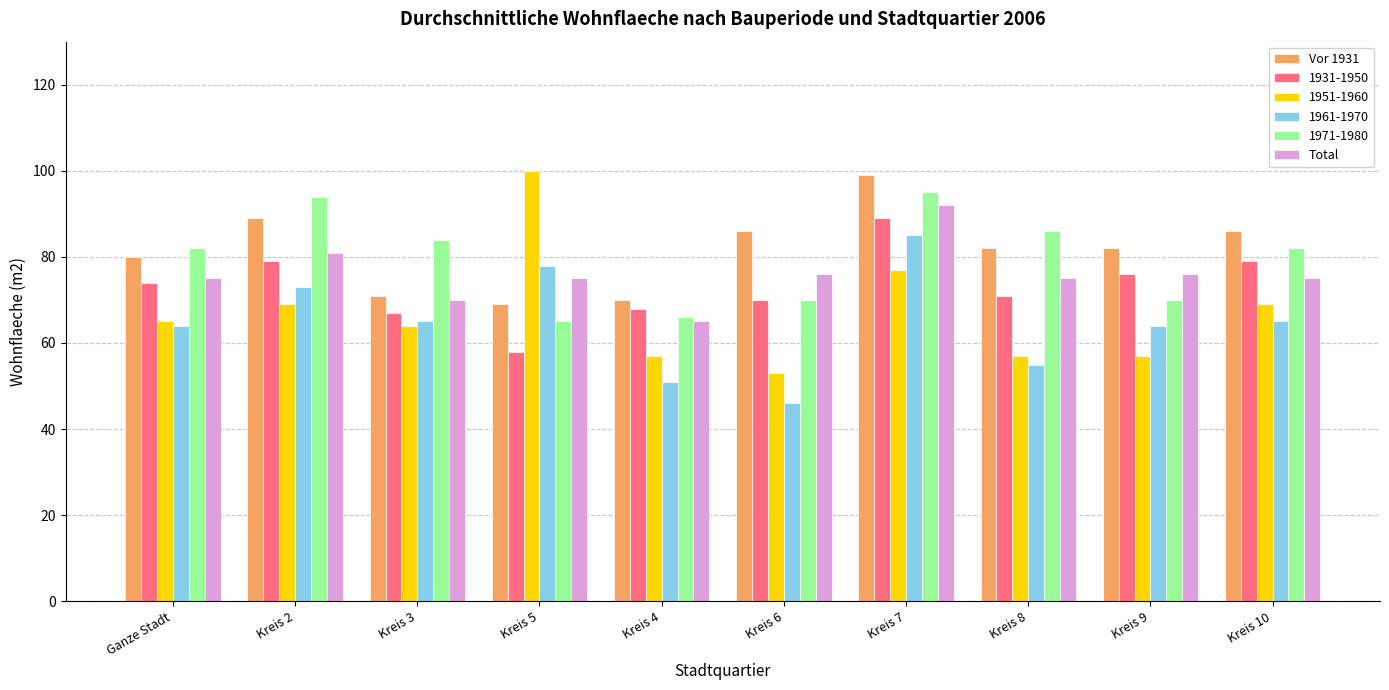

What is the average value of the Vor 1931 series?

81